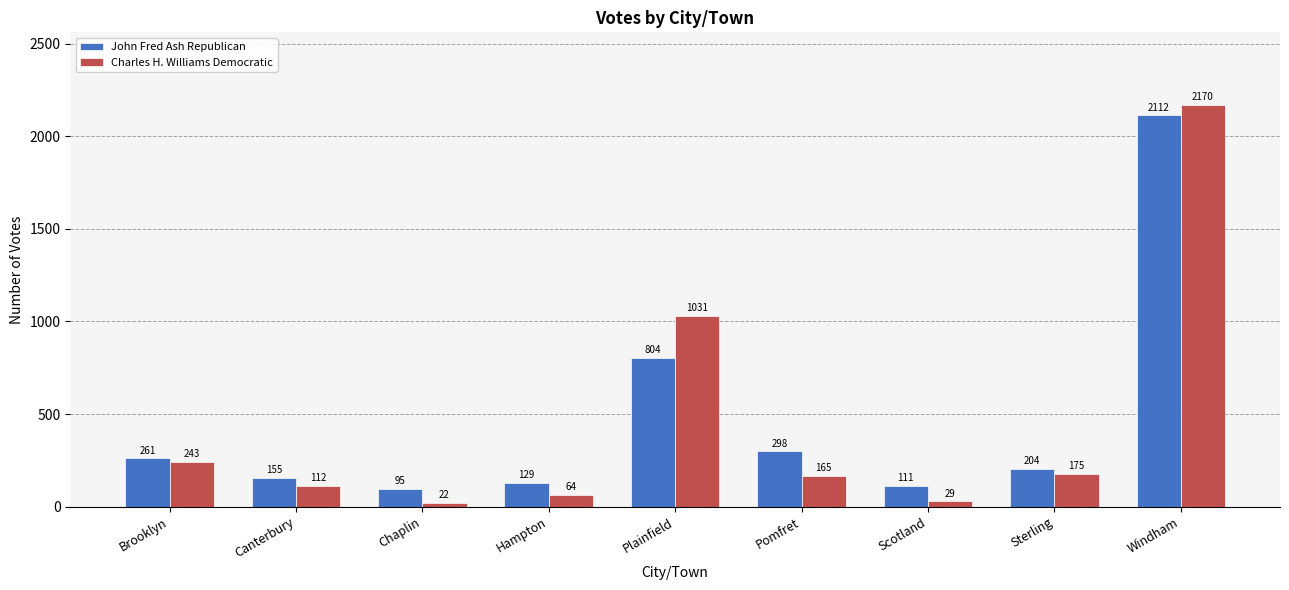

Rank the categories by John Fred Ash Republican value from highest to lowest.

Windham, Plainfield, Pomfret, Brooklyn, Sterling, Canterbury, Hampton, Scotland, Chaplin